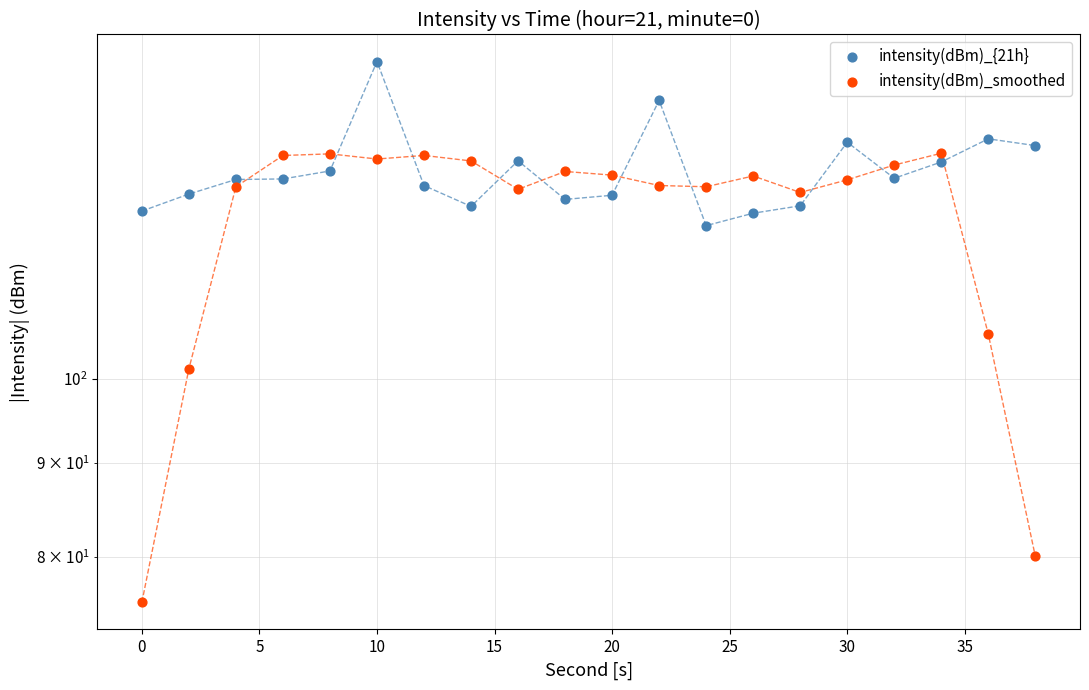

At how many categories does at least one series exceed 133?

5